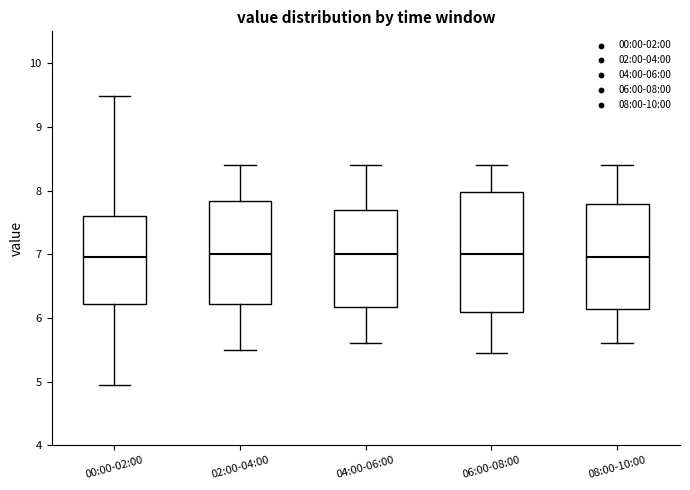

Reading left to right, read every box against the y-axis: the position of its median line, the range the box covers, and the ends of its whiskers. The values are not printed on the chart, so give them approximately, as read against the axis.

00:00-02:00: median 7.0, box 6.2 to 7.6, whiskers 5.0 to 9.5
02:00-04:00: median 7.0, box 6.2 to 7.8, whiskers 5.5 to 8.4
04:00-06:00: median 7.0, box 6.2 to 7.7, whiskers 5.6 to 8.4
06:00-08:00: median 7.0, box 6.1 to 8.0, whiskers 5.5 to 8.4
08:00-10:00: median 7.0, box 6.1 to 7.8, whiskers 5.6 to 8.4